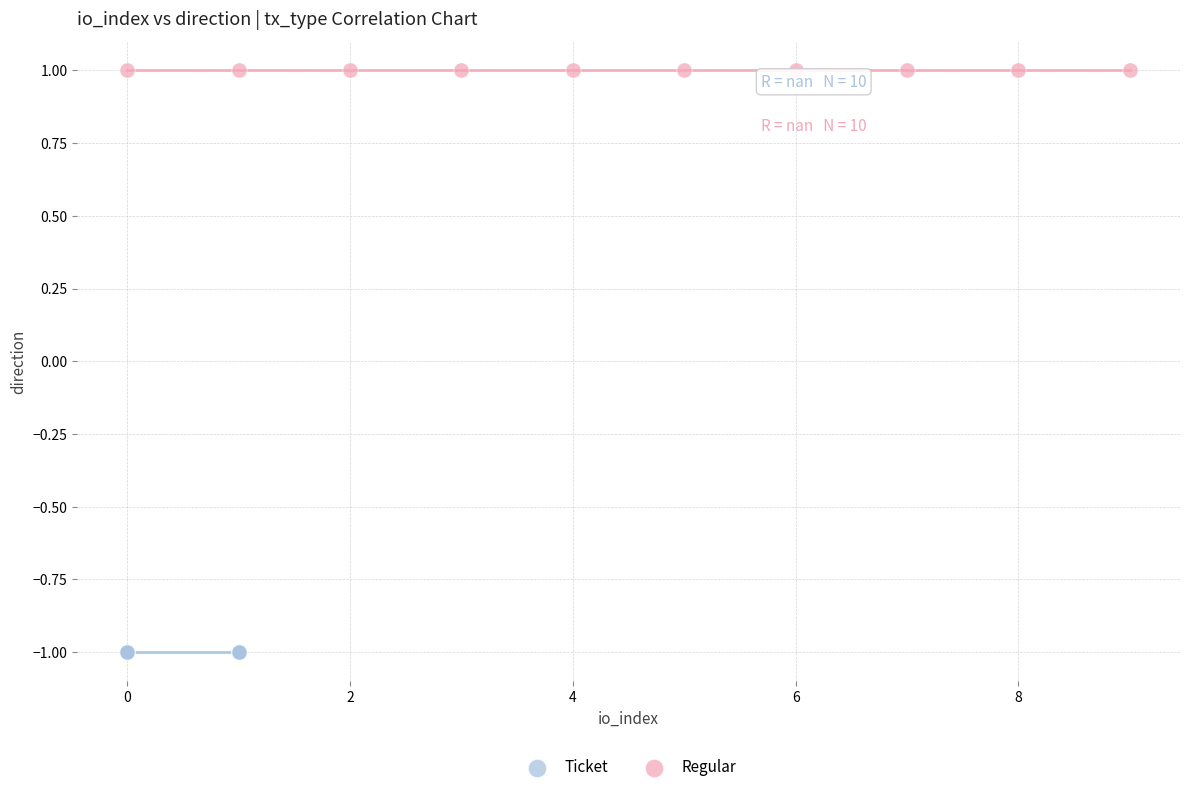

Which series contains the highest Y value?

Regular